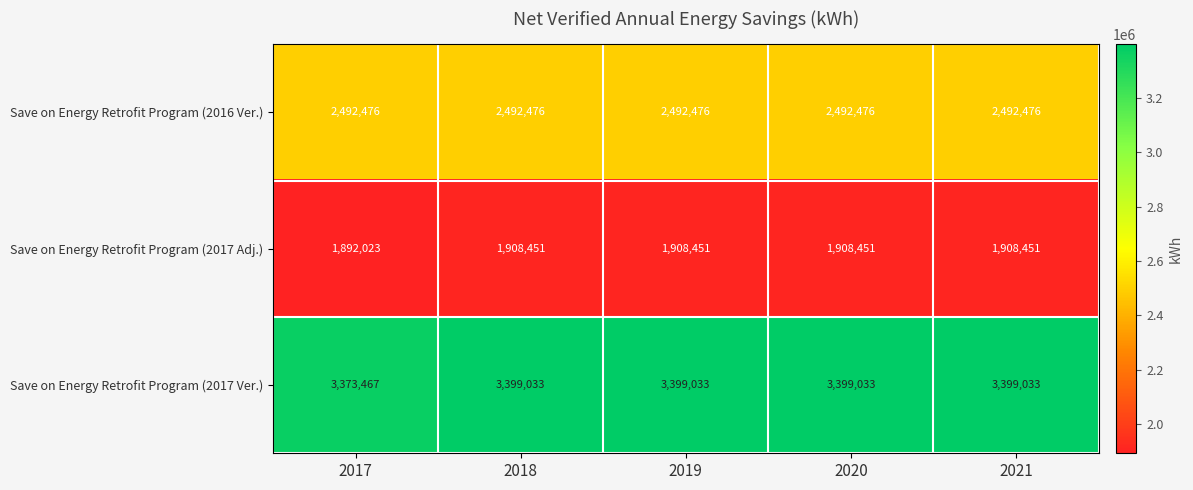

At 2018, list the series in order from smallest to largest.

Save on Energy Retrofit Program (2017 Adj.), Save on Energy Retrofit Program (2016 Ver.), Save on Energy Retrofit Program (2017 Ver.)